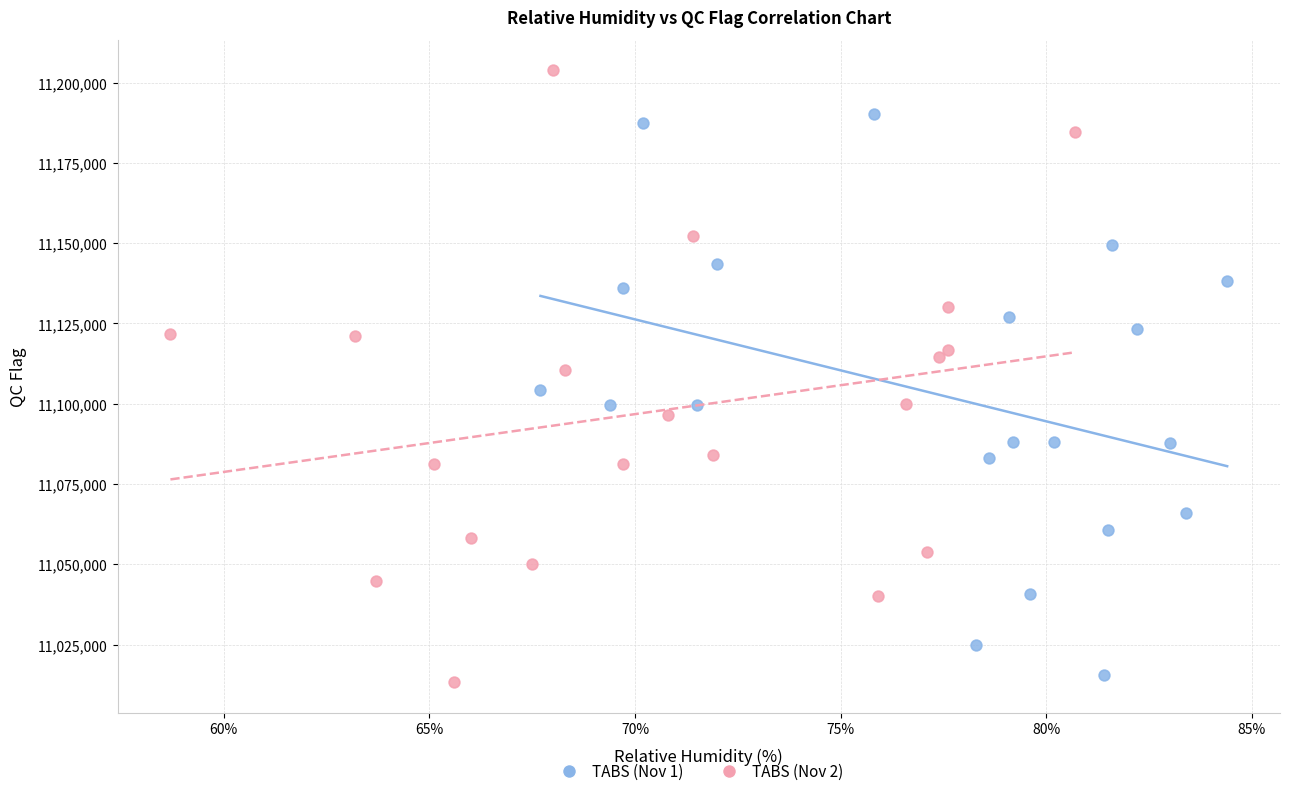

What are all the series names shown in the legend?

TABS (Nov 1), TABS (Nov 2)